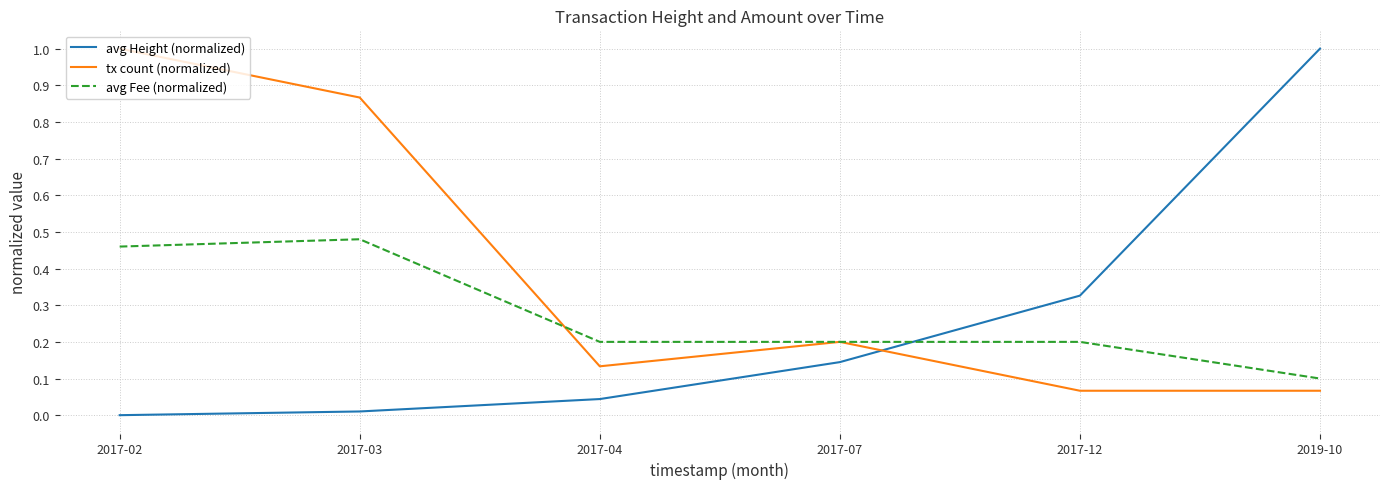

At how many categories does at least one series exceed 0?

6